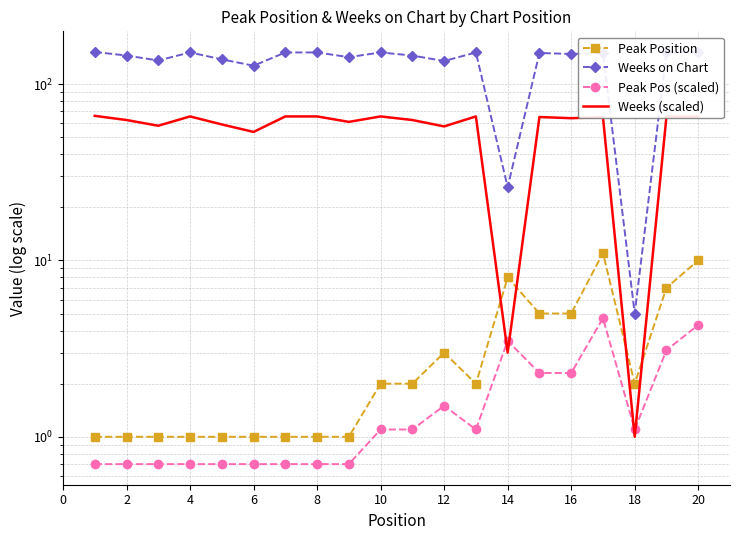

Is it true that Peak Position equals 1.0 at 8?

True